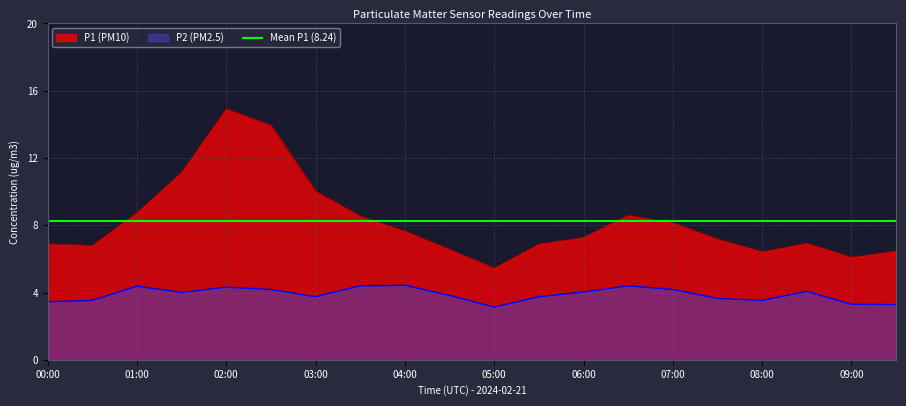

What is the lowest value of the P2 (PM2.5) series?

3.1